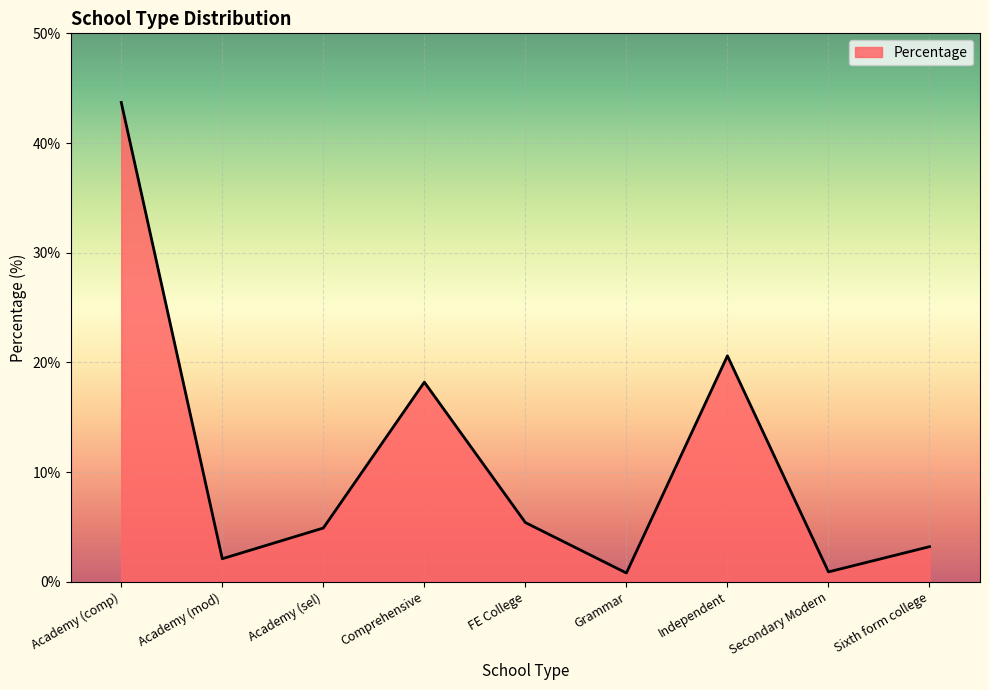

Where is the data nearest to the value 22?

Independent